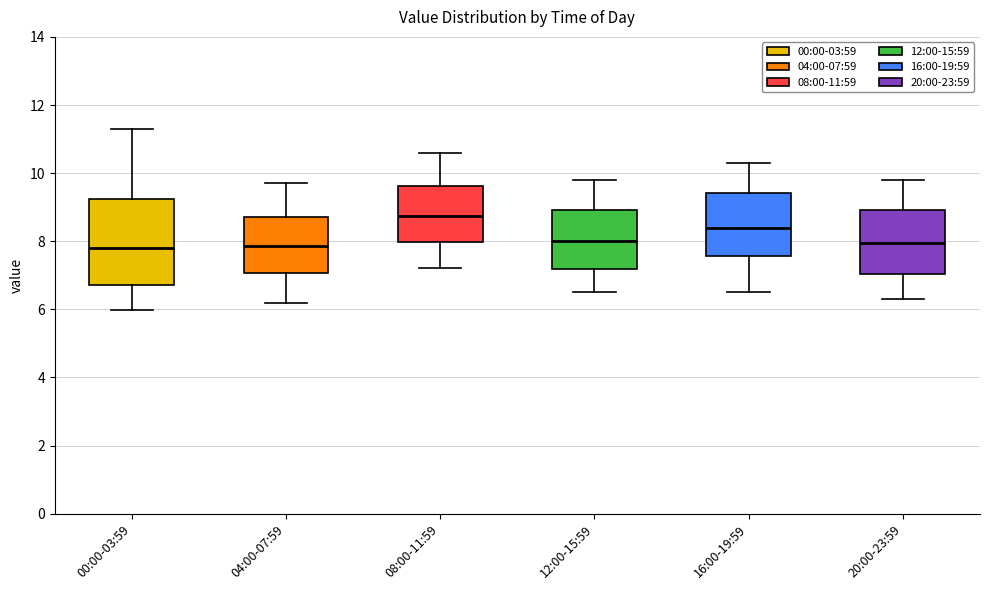

Comparing the boxes themselves (not the whiskers), which one is the tallest?

00:00-03:59